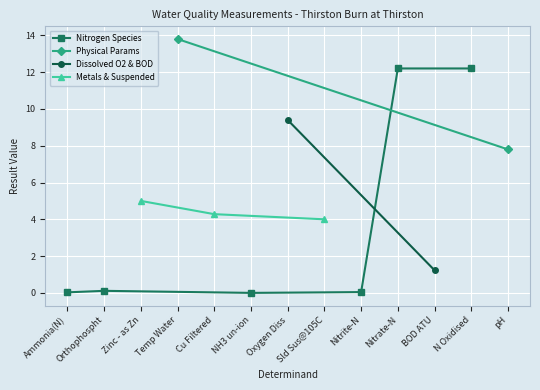

True or false: Nitrogen Species has a value of 12.2 at N Oxidised.

True